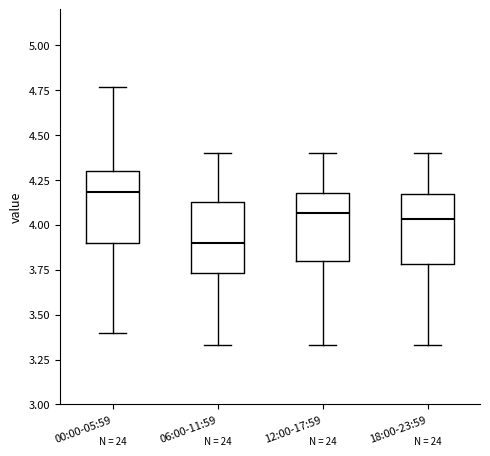

Reading left to right, read every box against the y-axis: the position of its median line, the range the box covers, and the ends of its whiskers. The values are not printed on the chart, so give them approximately, as read against the axis.

00:00-05:59: median 4.20, box 3.90 to 4.30, whiskers 3.40 to 4.75
06:00-11:59: median 3.90, box 3.75 to 4.15, whiskers 3.35 to 4.40
12:00-17:59: median 4.05, box 3.80 to 4.20, whiskers 3.35 to 4.40
18:00-23:59: median 4.05, box 3.80 to 4.15, whiskers 3.35 to 4.40